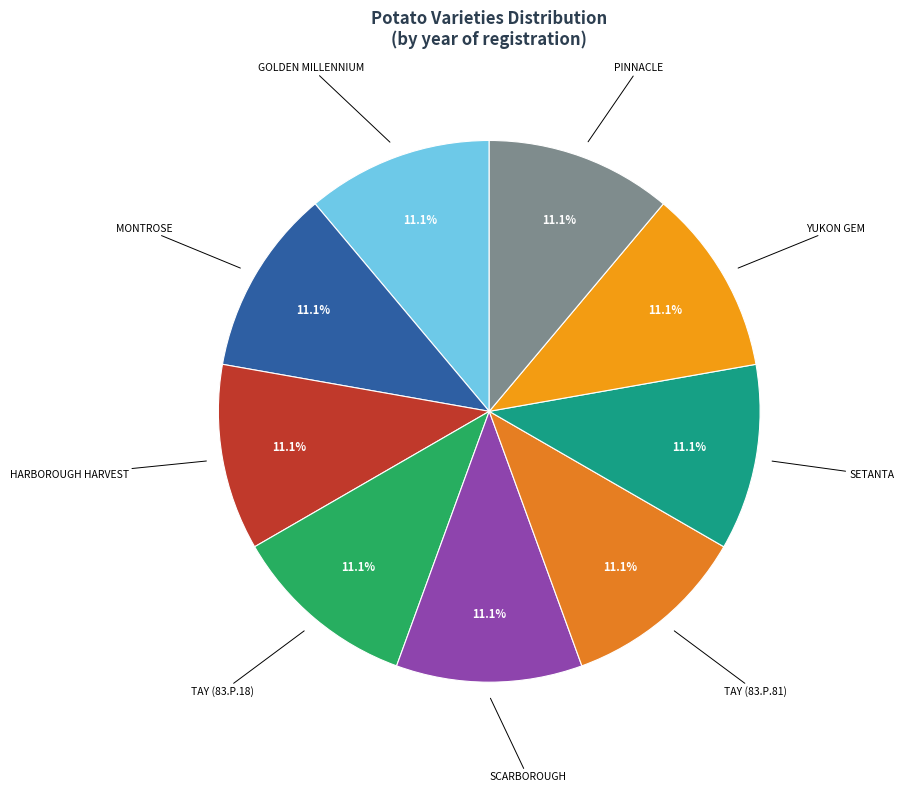

Which category has the biggest portion of the pie?

PINNACLE (2014)